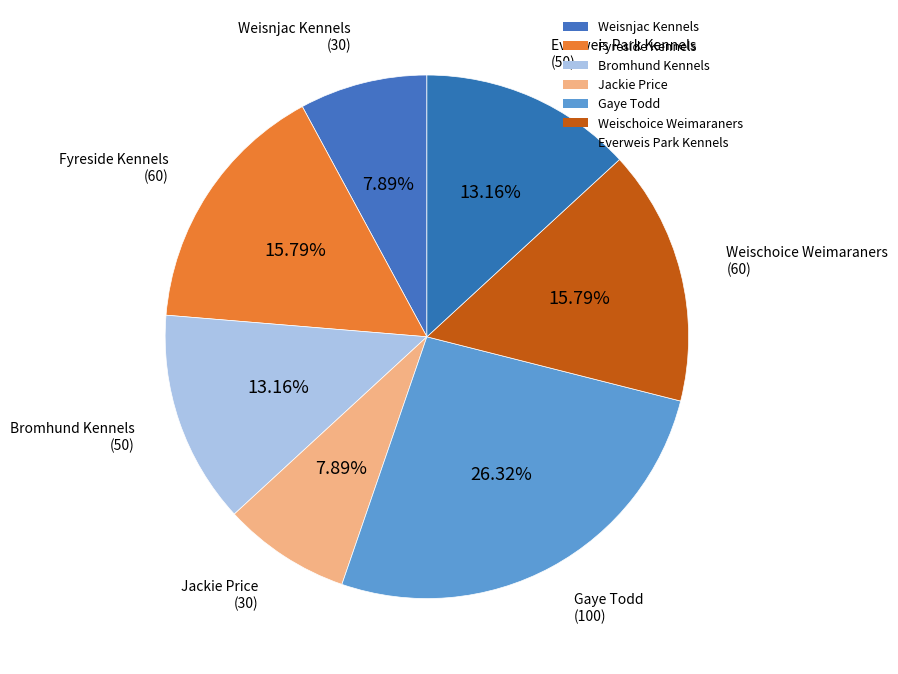

Which category has the biggest portion of the pie?

Gaye Todd